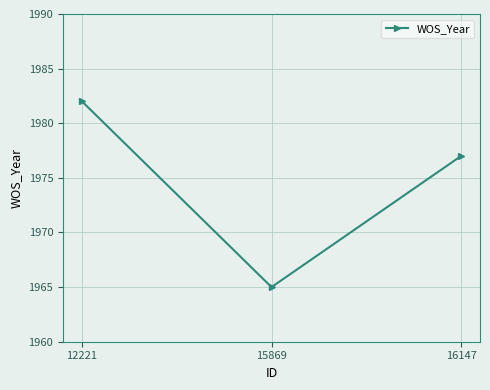

The value at 15869 is 1965. True or false?

True